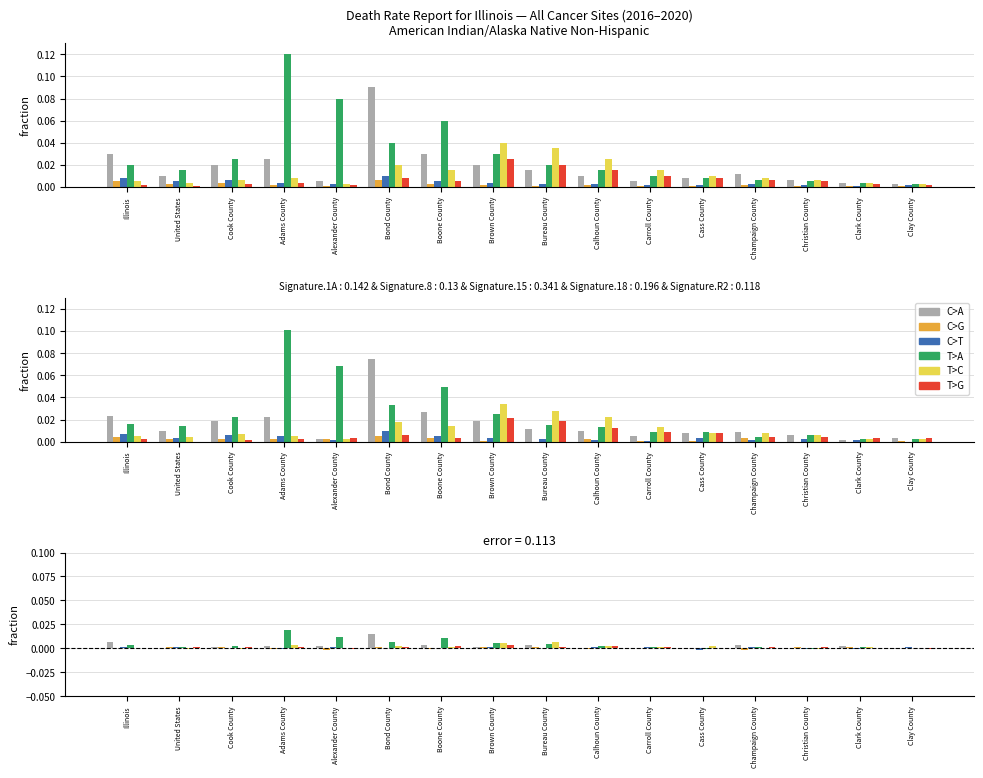

What is the label of the 8th bar from the right?

Bureau County